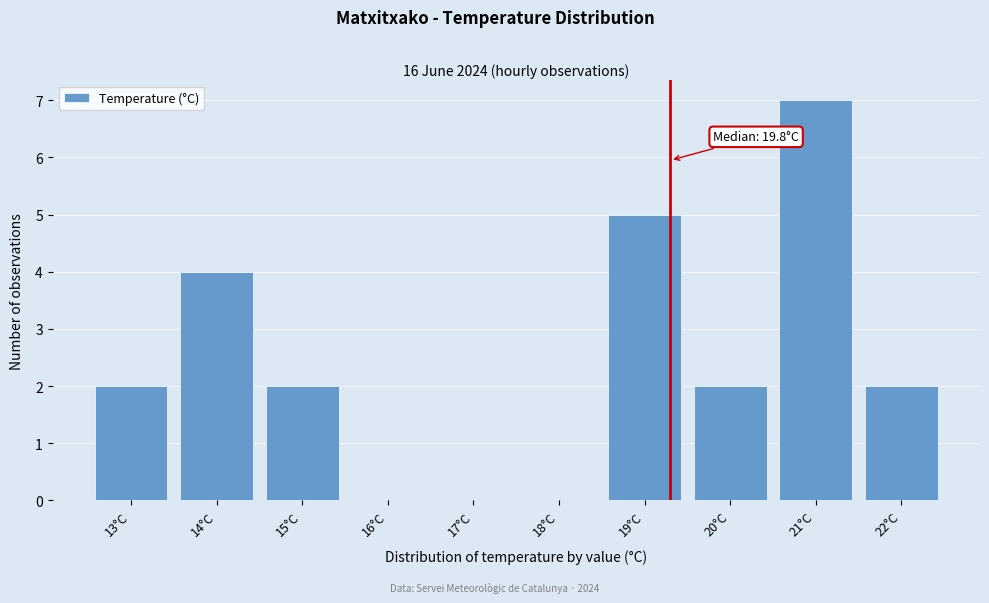

Reading left to right, extract all data points from this chart.

13°C=2	14°C=4	15°C=2	16°C=0	17°C=0	18°C=0	19°C=5	20°C=2	21°C=7	22°C=2